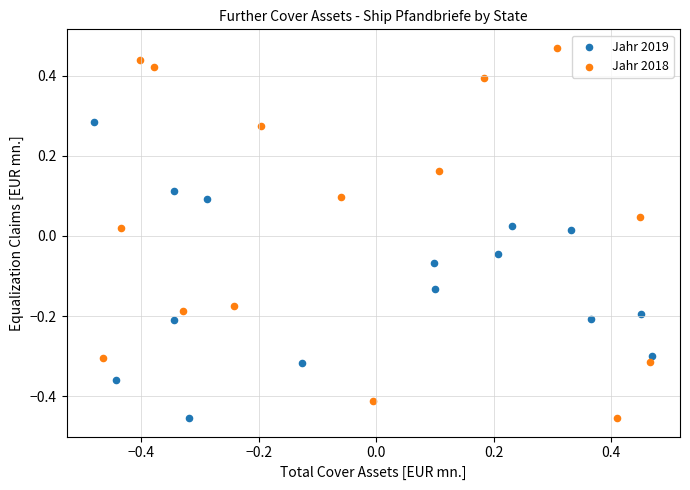

Which series has the widest spread of Y values?

Jahr 2018